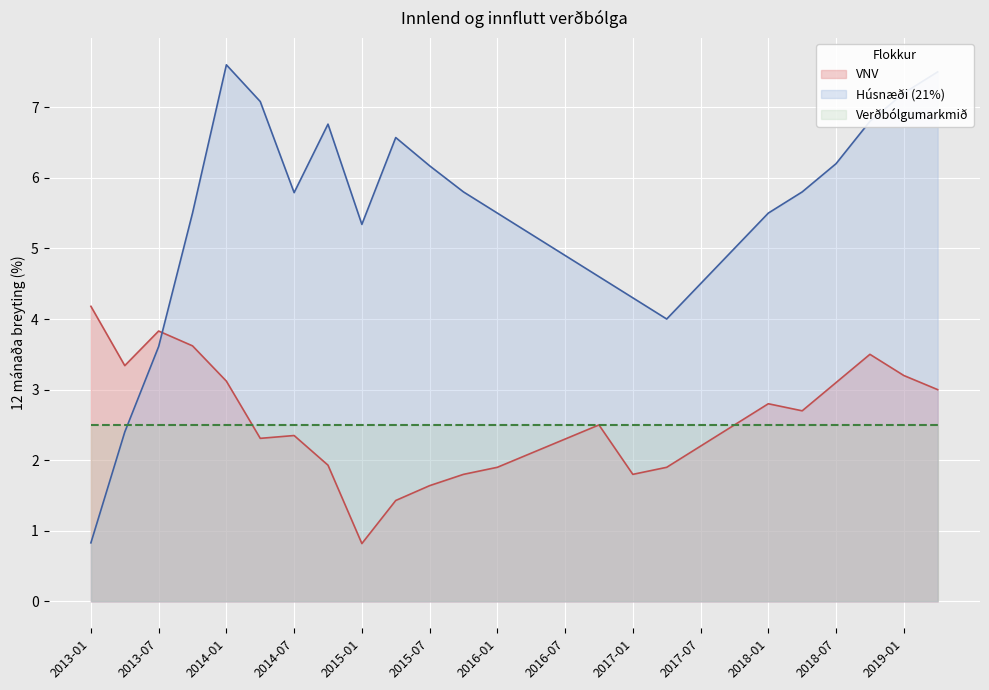

What is the difference between the highest and lowest values at 2016-01?

3.6